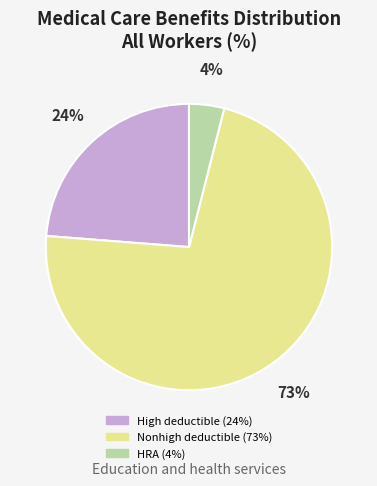

Is Nonhigh deductible health plans the majority of the pie?

Yes